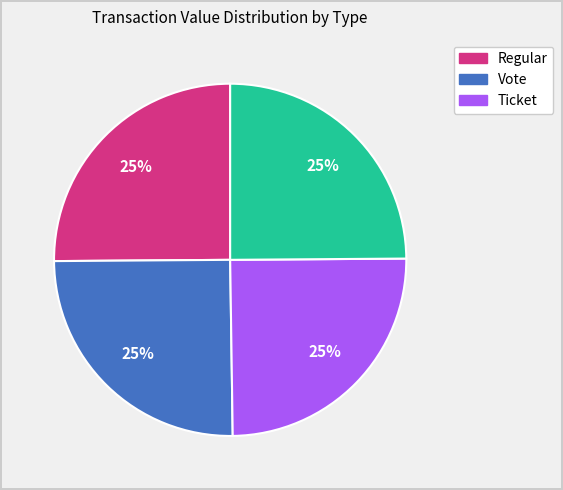

Is there a majority slice in this chart?

No